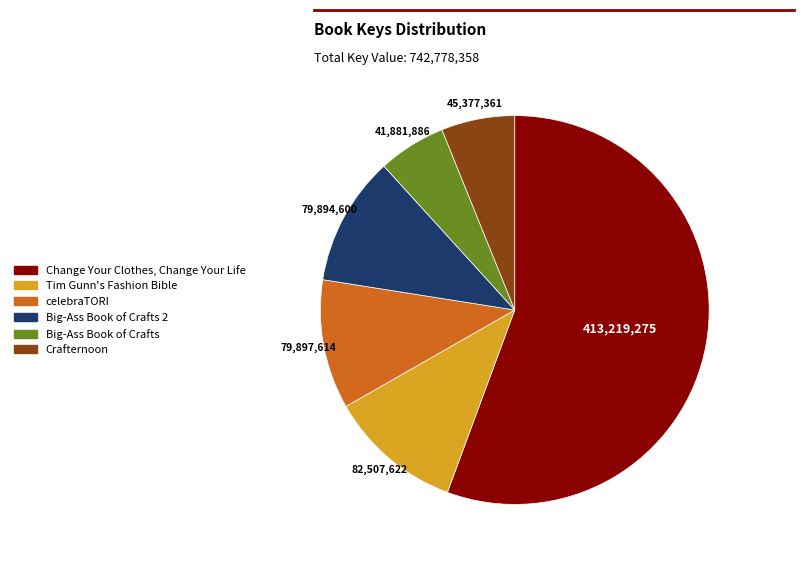

Is there any slice that represents more than half of the pie?

Yes